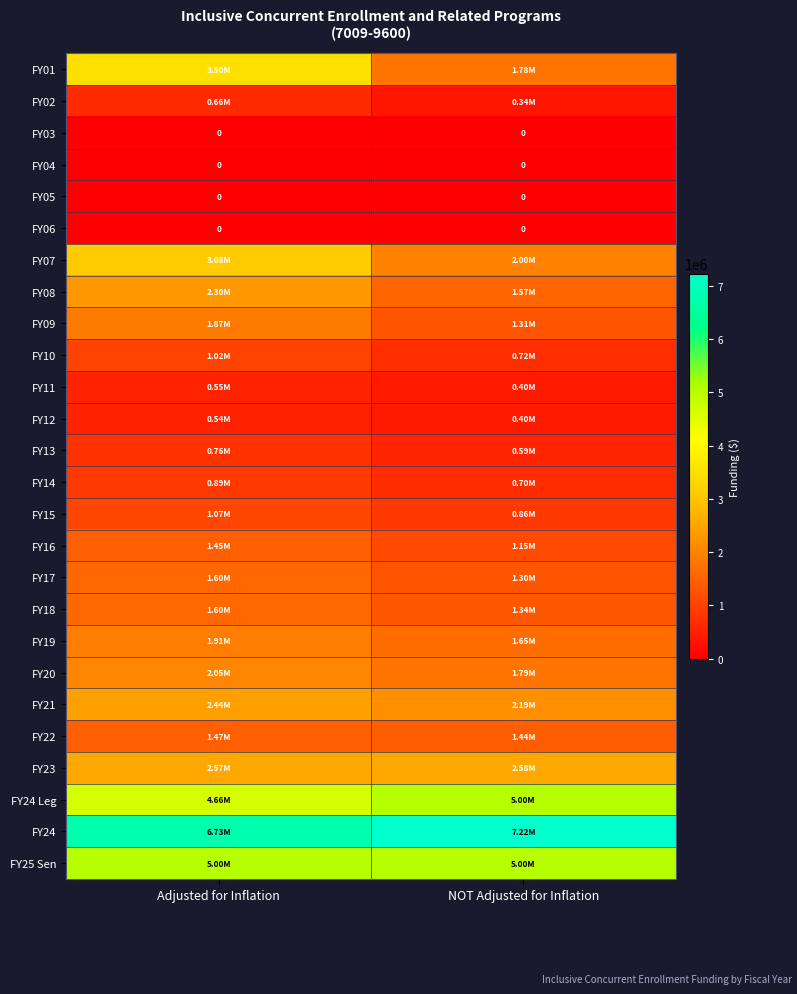

Which series changed the most between Adjusted for Inflation and NOT Adjusted for Inflation?

FY01